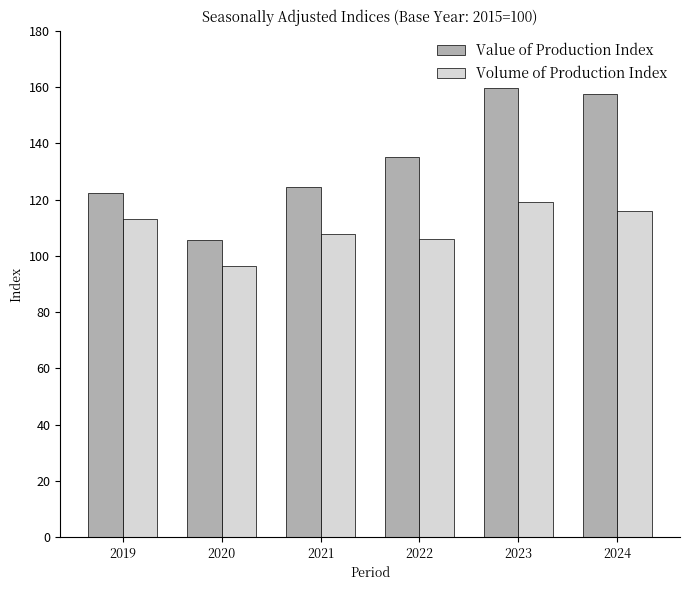

How many groups of bars are there?

6